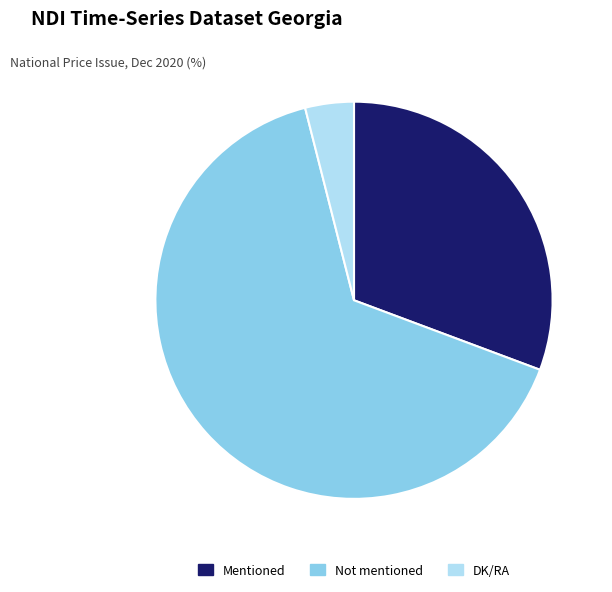

The DK/RA slice represents 4% of the pie. True or false?

True